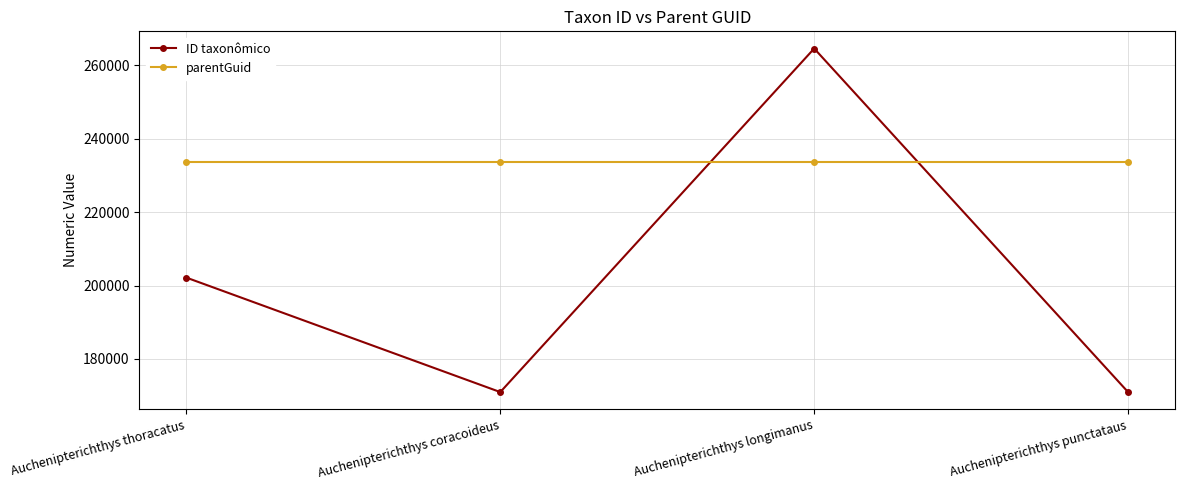

The value of ID taxonômico at Auchenipterichthys coracoideus is 170974. True or false?

True